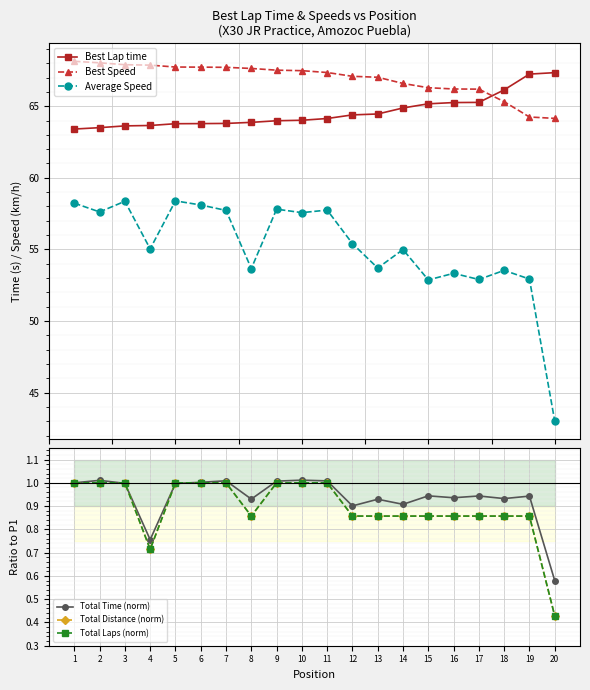

Reading left to right, what are all the values shown in this chart?

Best Lap time: 63.4	63.5	63.6	63.7	63.8	63.8	63.8	63.9	64.0	64.0	64.1	64.4	64.5	64.9	65.2	65.3	65.3	66.1	67.2	67.3
Best Speed: 68.1	68.0	67.9	67.9	67.7	67.7	67.7	67.6	67.5	67.5	67.4	67.1	67.0	66.6	66.3	66.2	66.2	65.3	64.2	64.1
Average Speed: 58.2	57.6	58.4	55.0	58.4	58.1	57.7	53.7	57.8	57.6	57.7	55.4	53.7	55.0	52.9	53.3	52.9	53.5	52.9	43.0
Total Time (norm): 1.0	1.0	1.0	0.8	1.0	1.0	1.0	0.9	1.0	1.0	1.0	0.9	0.9	0.9	0.9	0.9	0.9	0.9	0.9	0.6
Total Distance (norm): 1.0	1.0	1.0	0.7	1.0	1.0	1.0	0.9	1.0	1.0	1.0	0.9	0.9	0.9	0.9	0.9	0.9	0.9	0.9	0.4
Total Laps (norm): 1.0	1.0	1.0	0.7	1.0	1.0	1.0	0.9	1.0	1.0	1.0	0.9	0.9	0.9	0.9	0.9	0.9	0.9	0.9	0.4